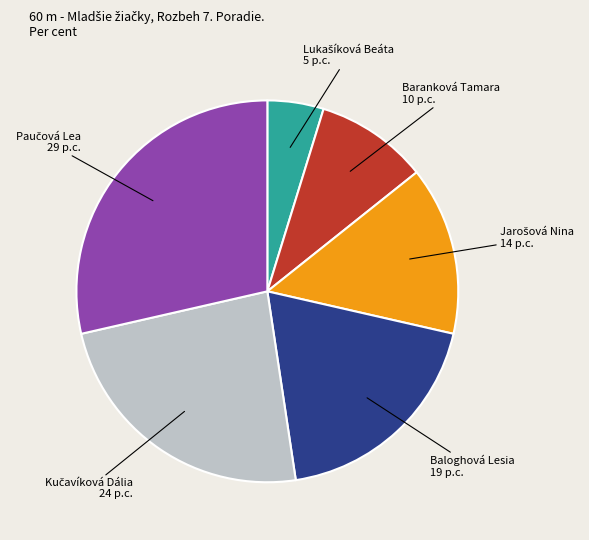

Does any single category account for the majority?

No